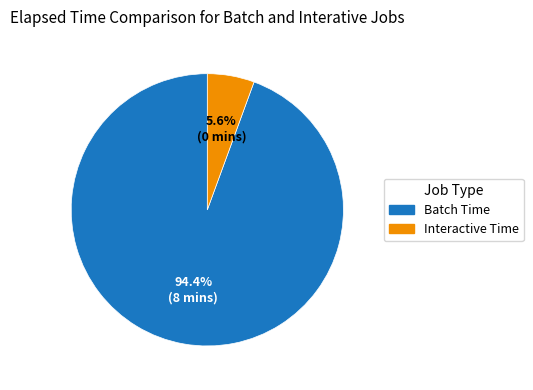

Is there a majority slice in this chart?

Yes